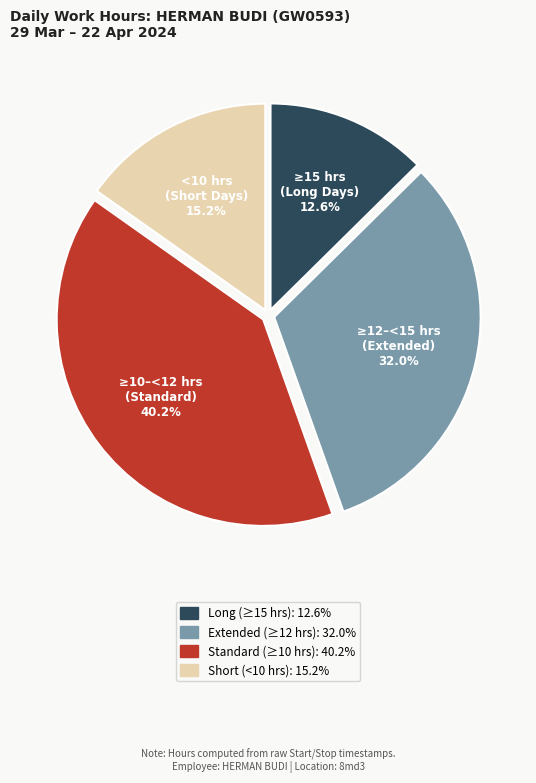

Is there any slice that represents more than half of the pie?

No